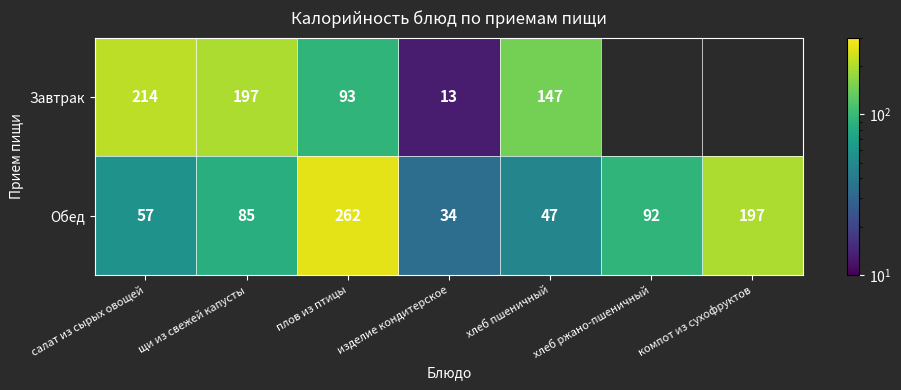

Is the value of Завтрак at салат из сырых овощей greater than the value of Обед at хлеб ржано-пшеничный?

Yes